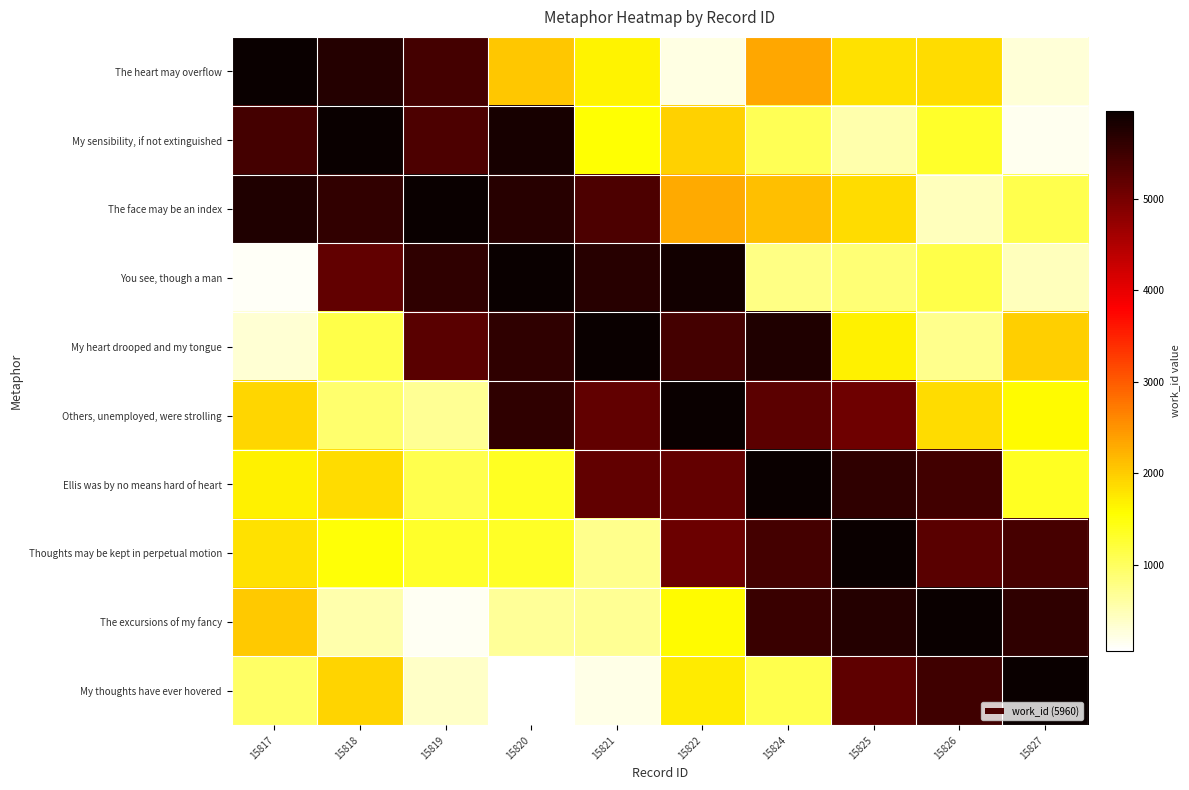

Between 15826 and 15827, which series saw the biggest shift?

Ellis was by no means hard of heart